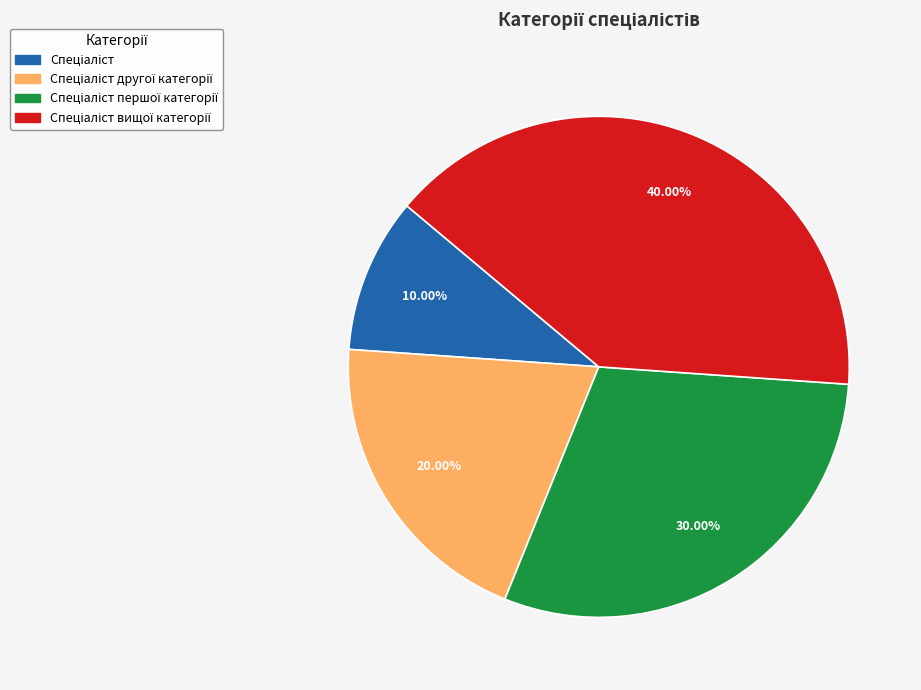

Does any single category account for the majority?

No